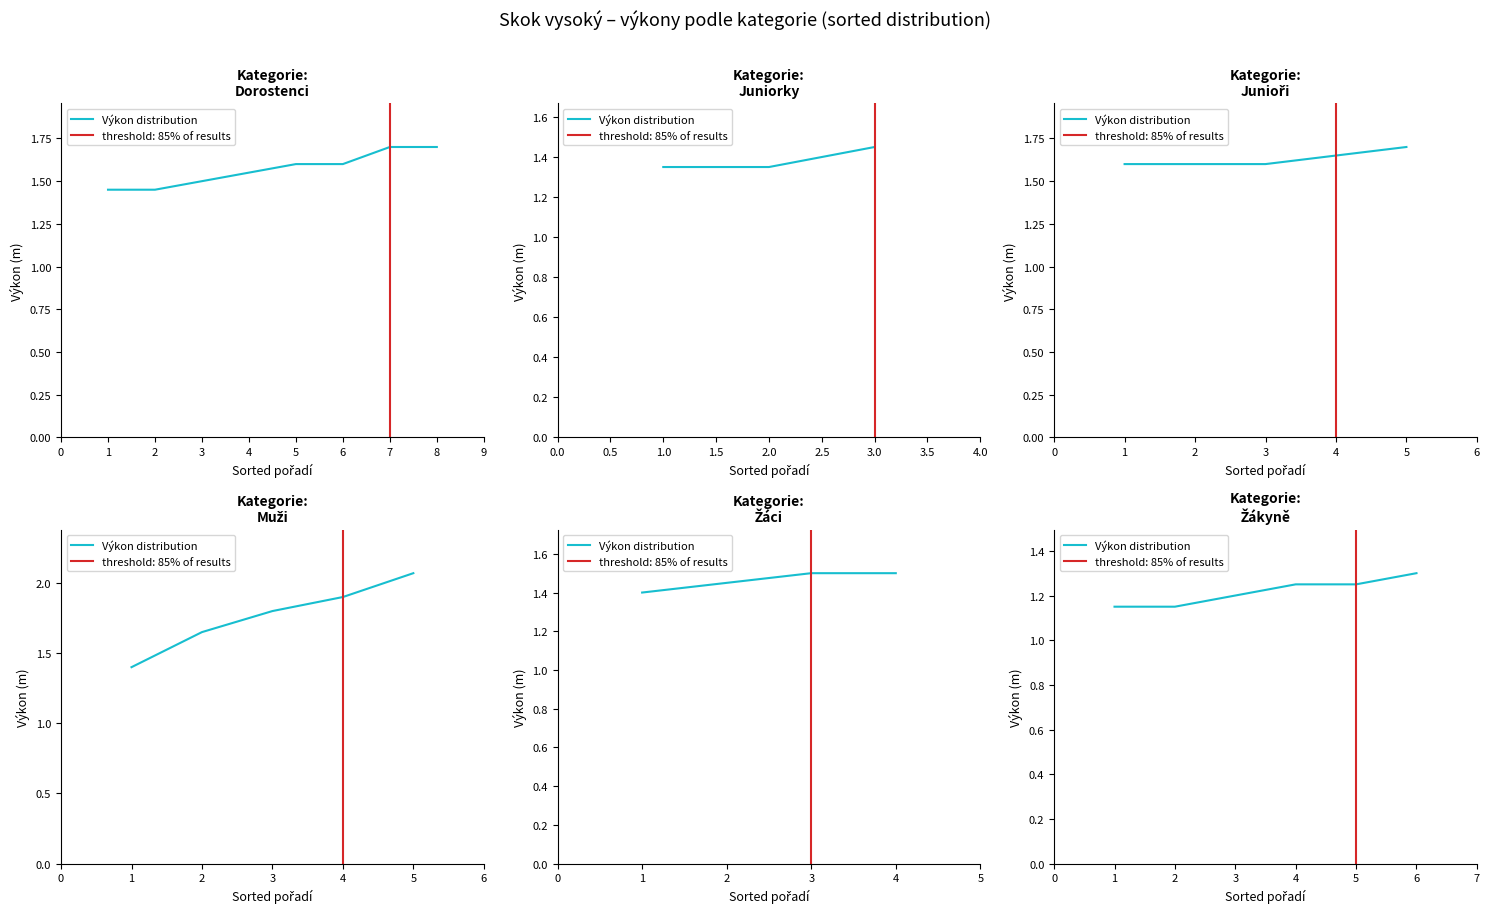

Reading left to right, extract all data points from this chart.

1.1	1.1	1.2	1.2	1.2	1.3